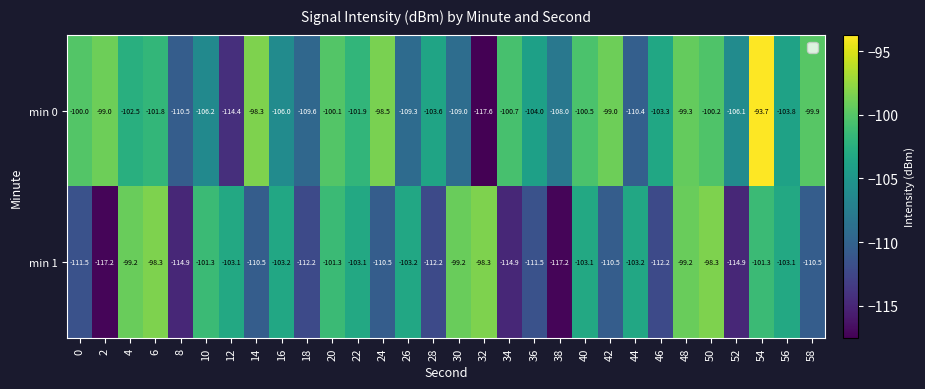

What is the sum of all min 0 values?

-3117.2